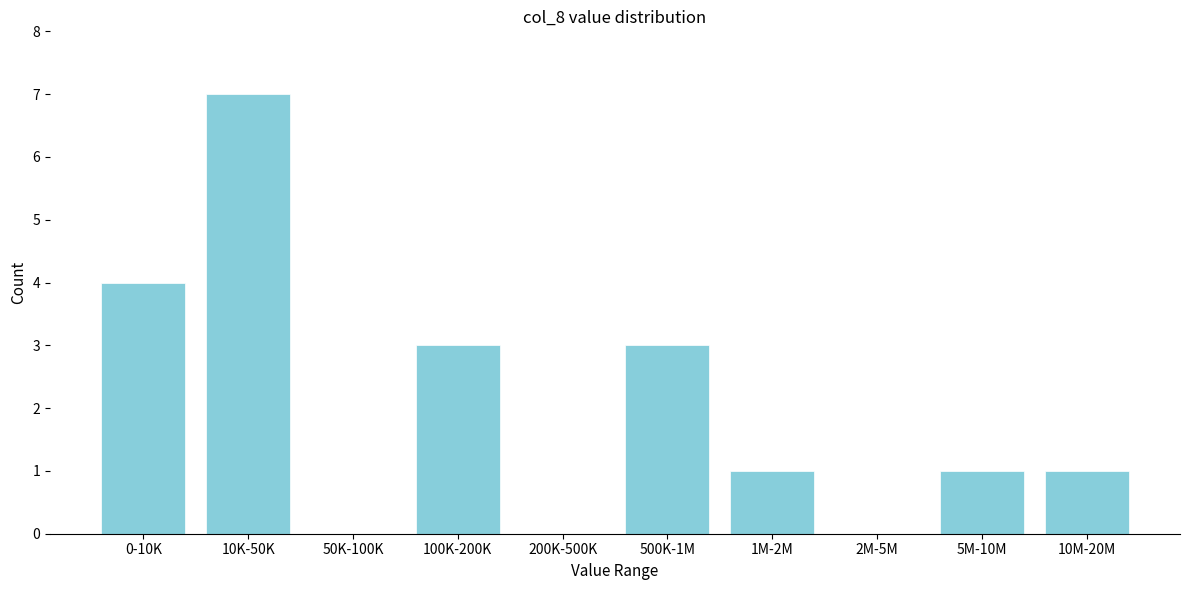

Reading left to right, extract all data points from this chart.

0-10K=4	10K-50K=7	50K-100K=0	100K-200K=3	200K-500K=0	500K-1M=3	1M-2M=1	2M-5M=0	5M-10M=1	10M-20M=1